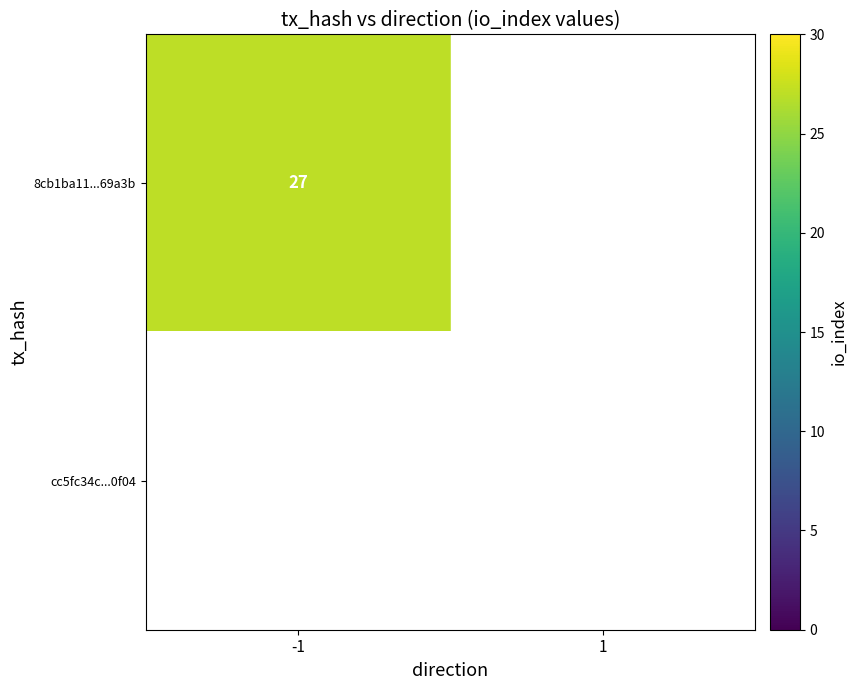

Which series has the largest range (max minus min)?

8cb1ba11cadde3947661d73649fac67b3d69a3b